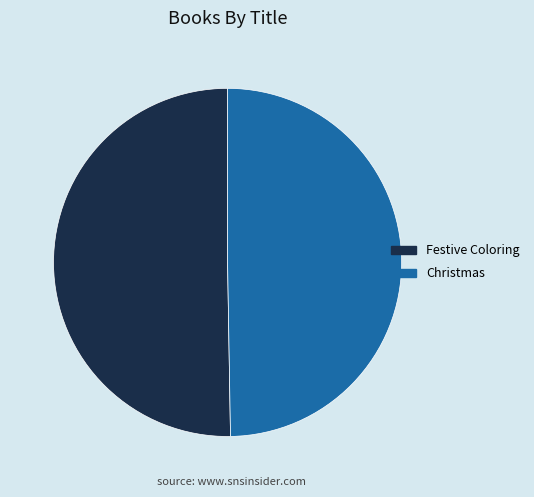

Is it true that Christmas is 50% of the pie?

True